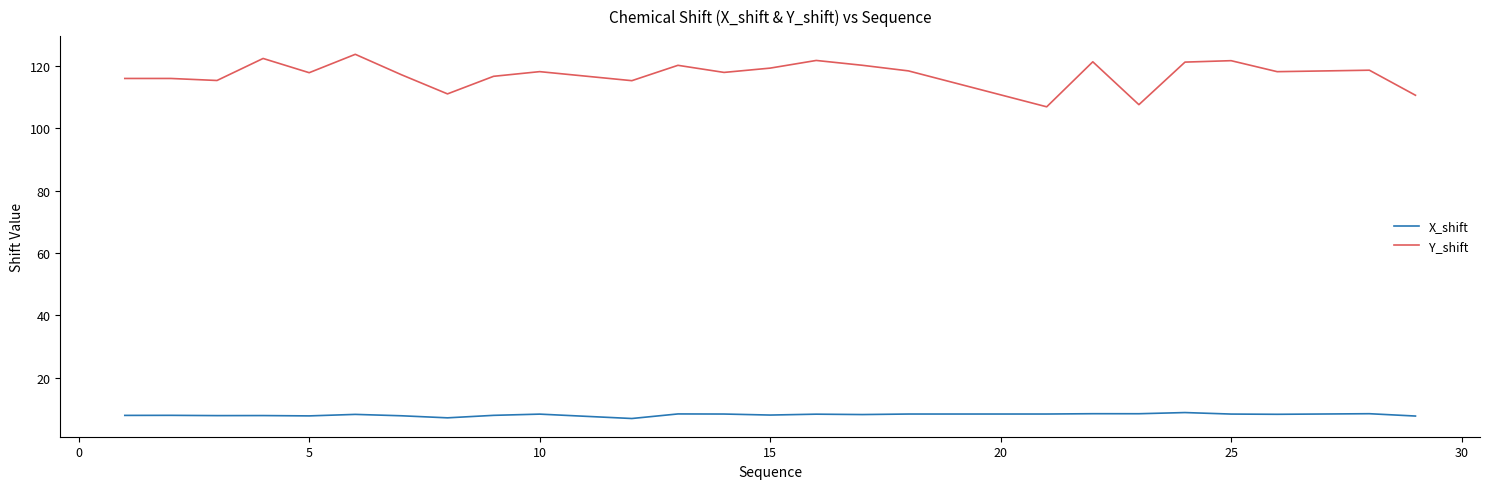

Which series has the widest spread of values?

Y_shift